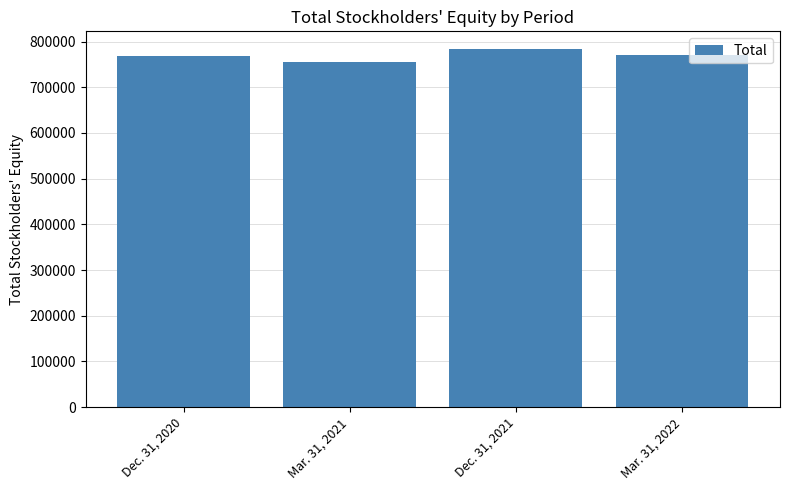

What is the difference between the maximum and minimum values?

27619